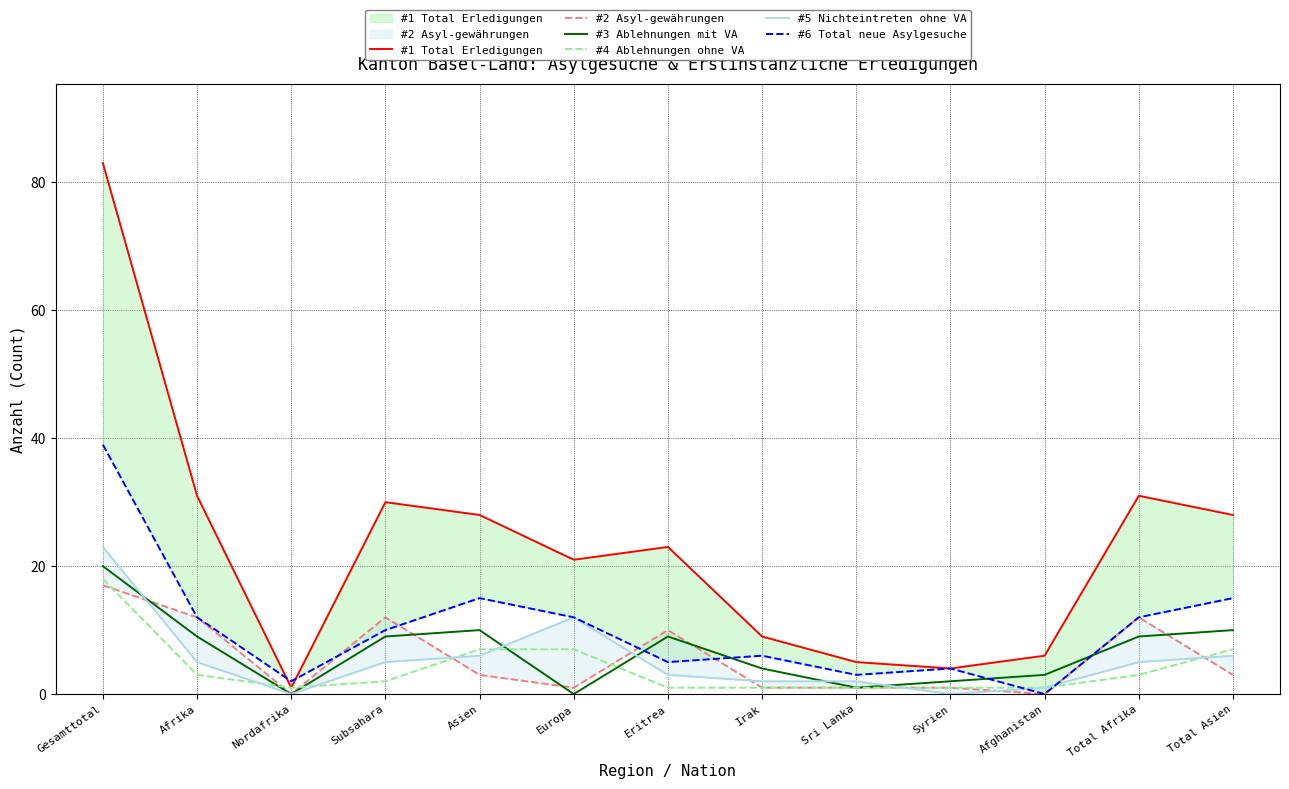

How many values in the #2 Asyl-gewährungen series exceed 3?

5